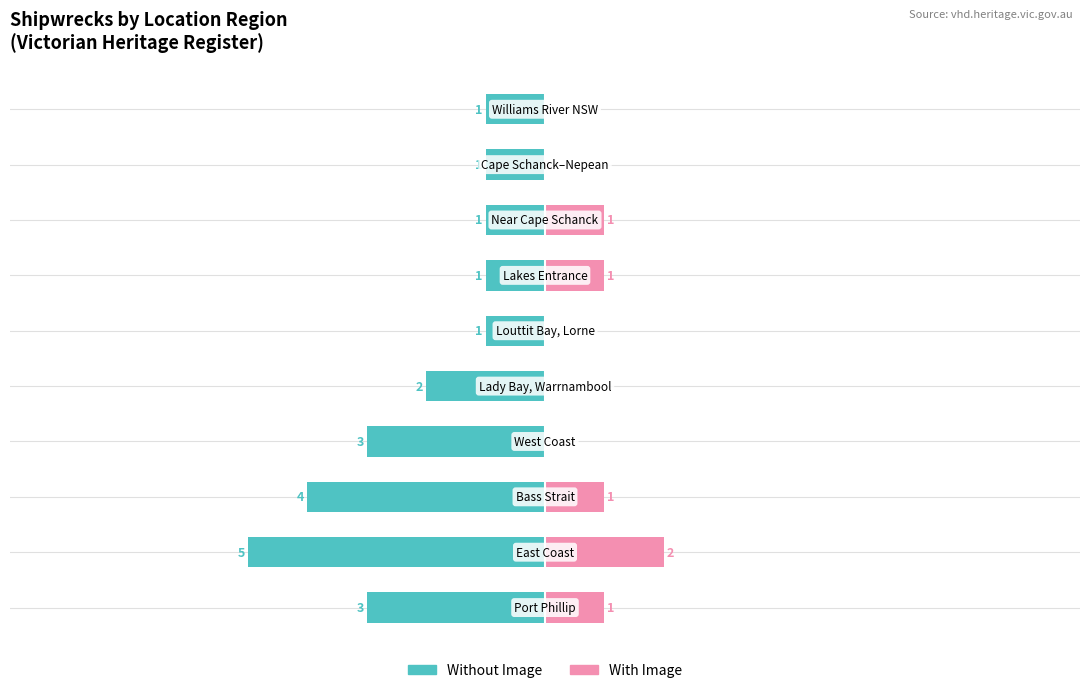

What is the difference between the maximum and minimum values in the With Image series?

2